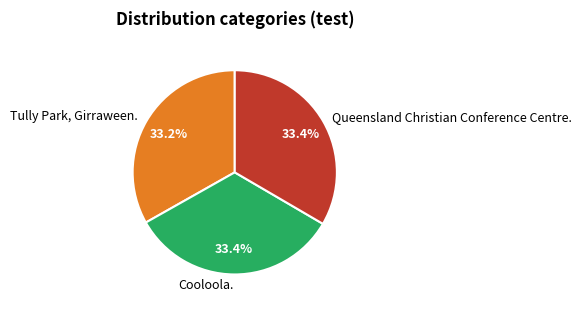

Count the number of slices in the pie.

3